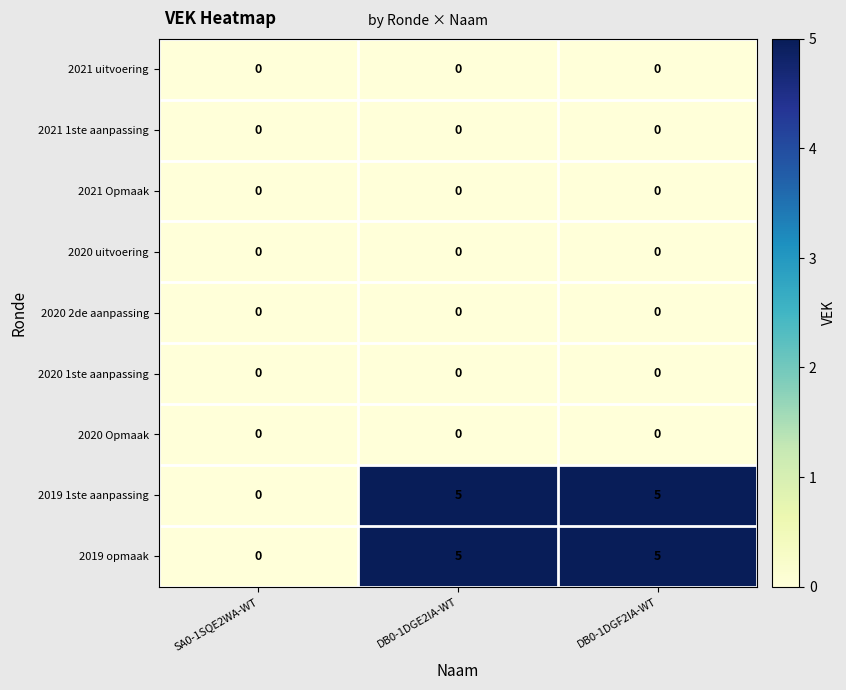

What is the maximum value shown in the chart?

5